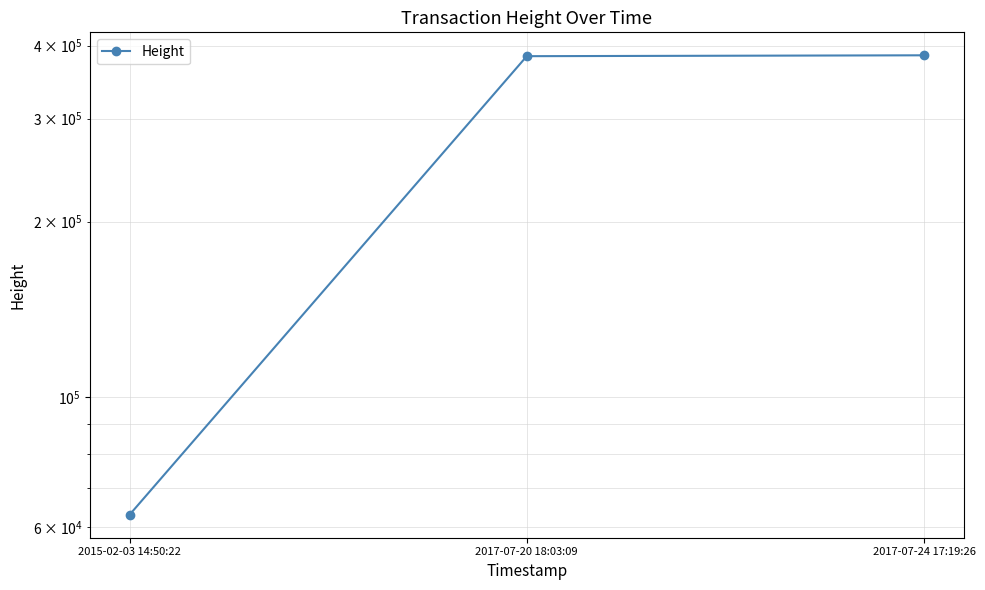

Is it true that the value at 2015-02-03 14:50:22 is 15733?

False